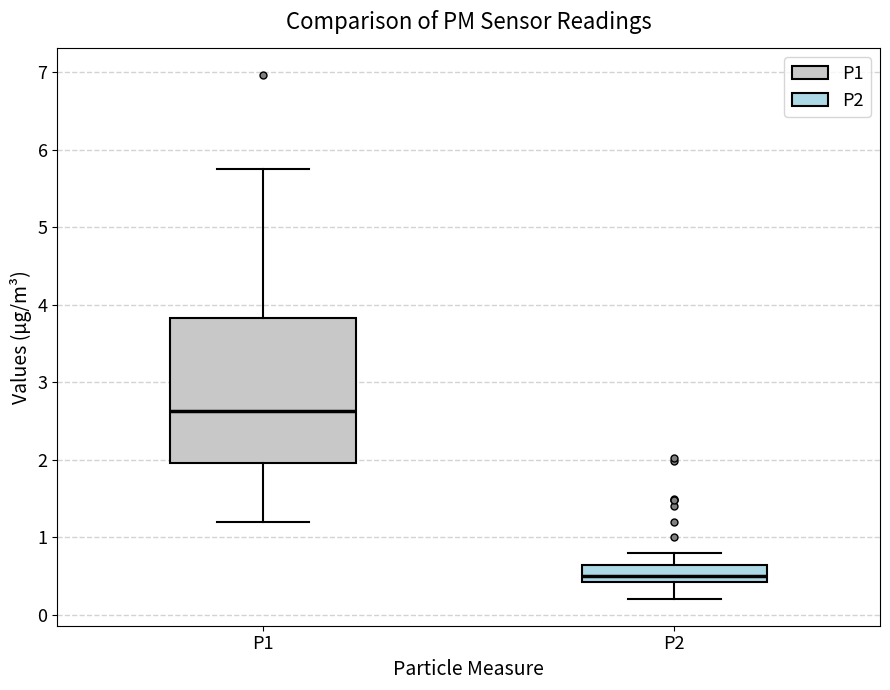

Reading left to right, transcribe this box plot: for each box, give where its median line is, the range the box spans, and where its two whiskers end, as read against the y-axis. The values are not printed on the chart, so give them approximately, as read against the axis.

P1: median 2.6, box 2.0 to 3.8, whiskers 1.2 to 5.8
P2: median 0.5, box 0.4 to 0.7, whiskers 0.2 to 0.8